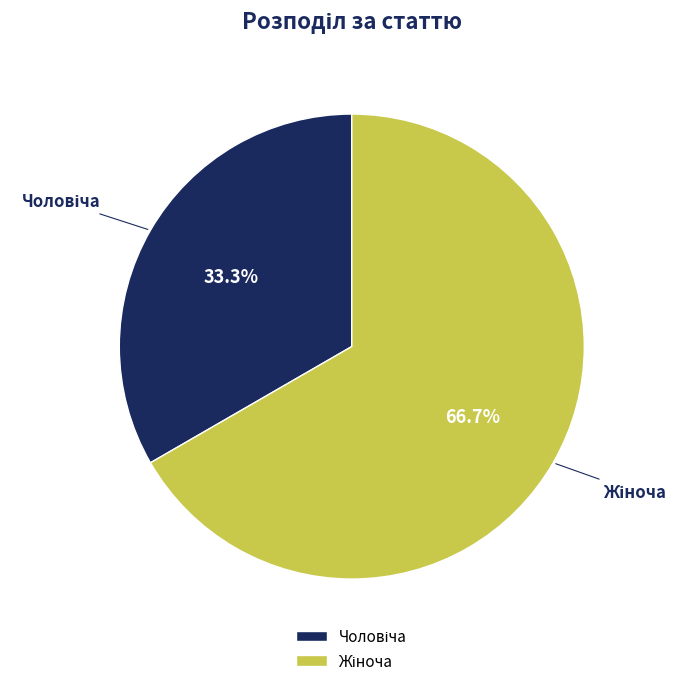

Is there any slice that represents more than half of the pie?

Yes